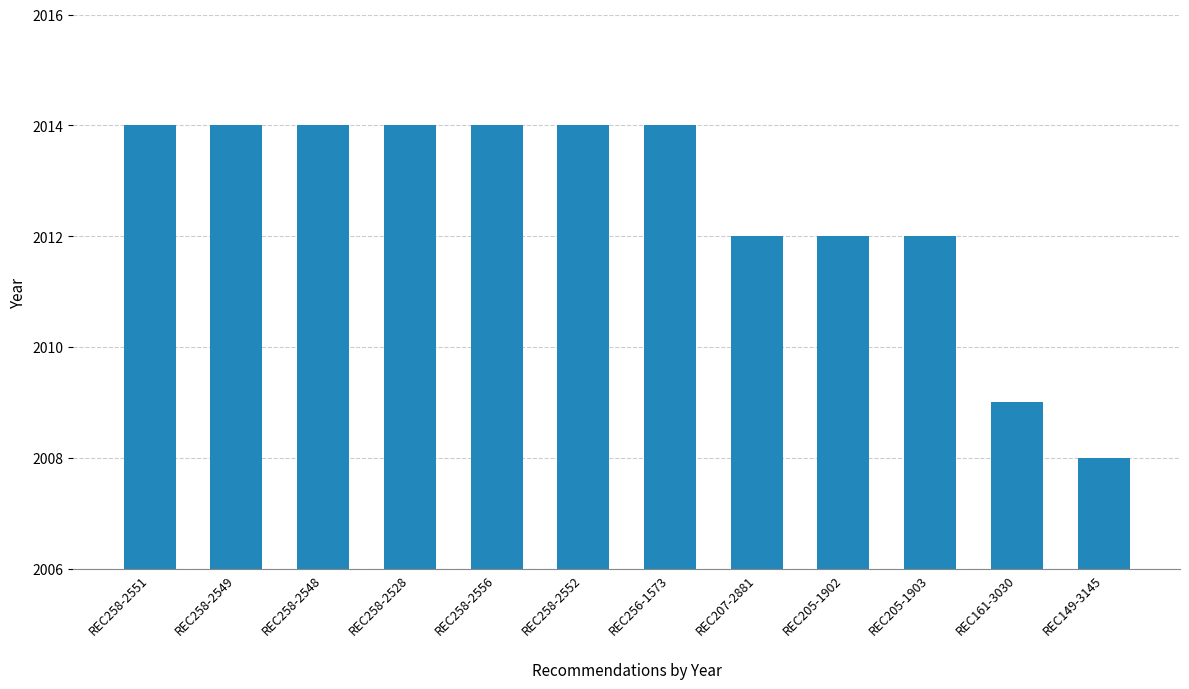

What is the label of the 8th bar from the left?

REC207-2881